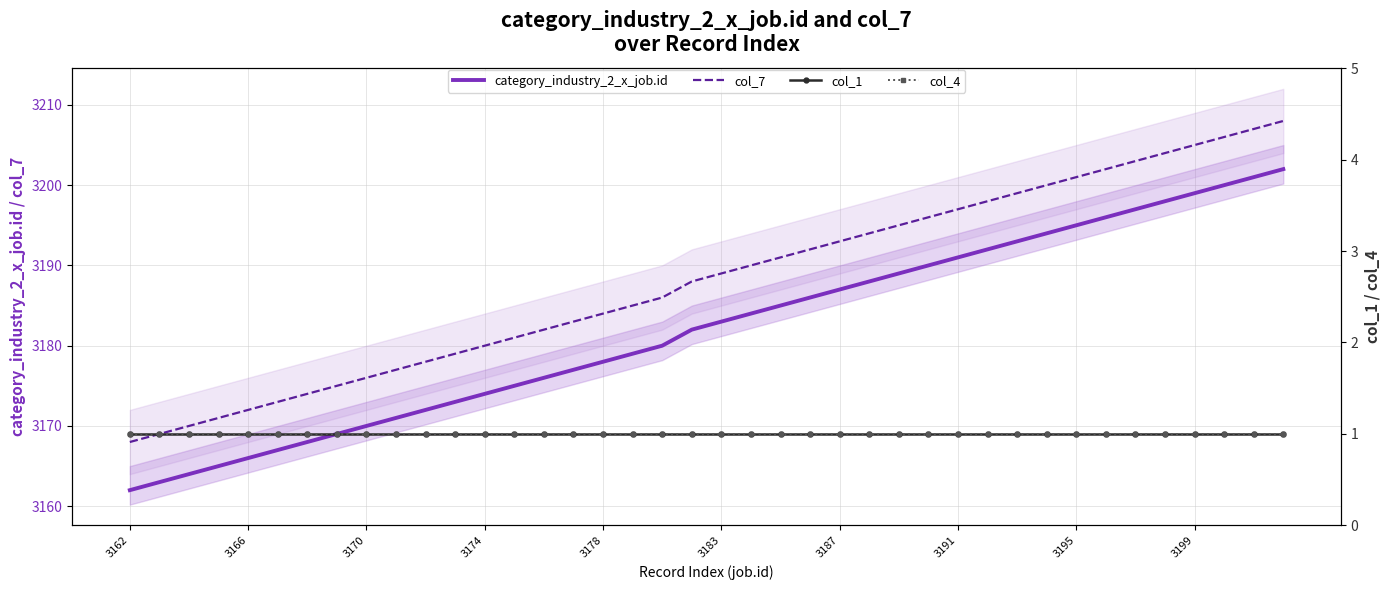

Does the chart have visible grid lines?

Yes